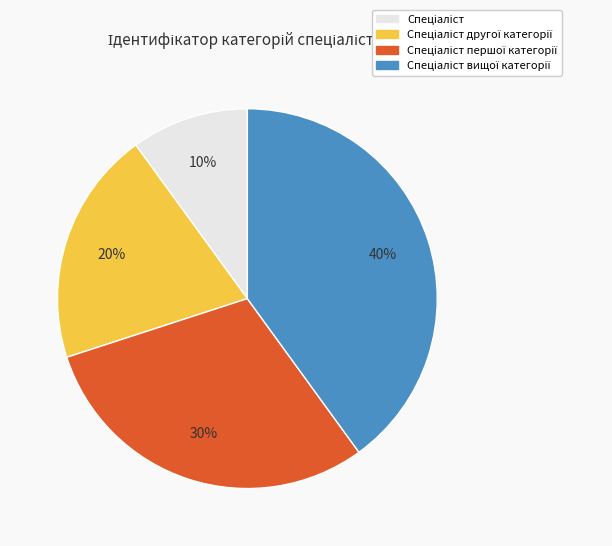

Does any single category account for the majority?

No